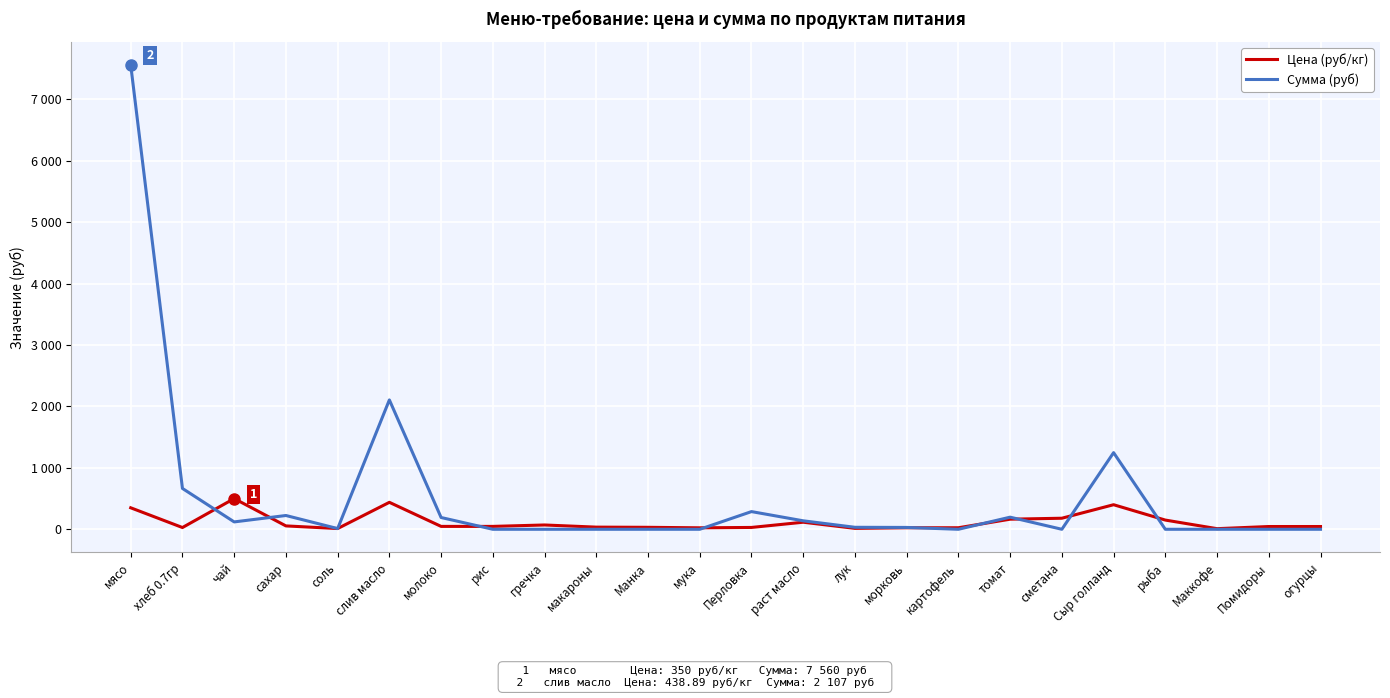

True or false: Сумма (руб) and Цена (руб/кг) cross at least once.

True